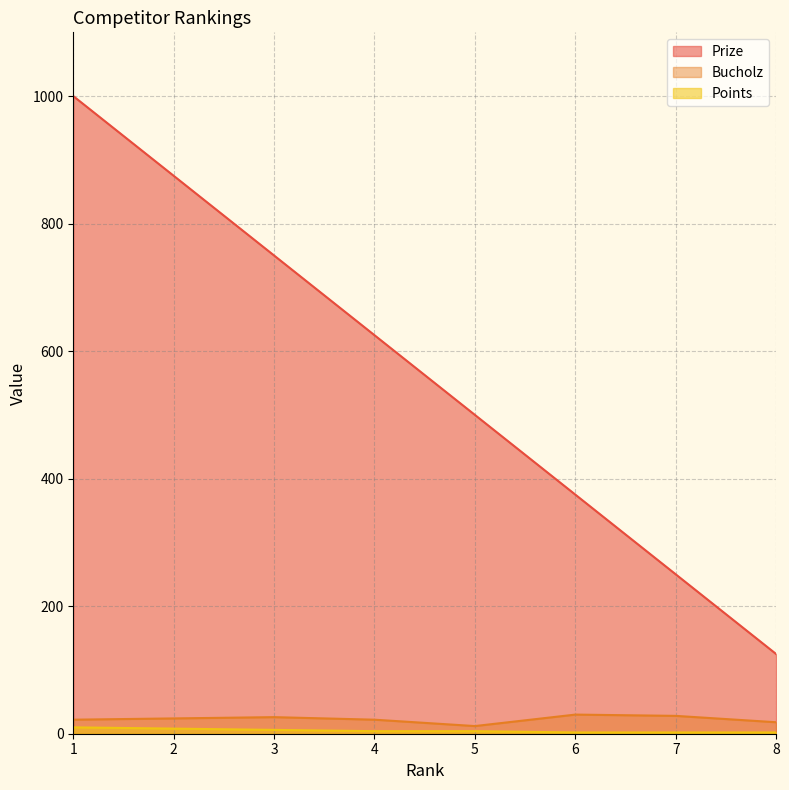

How many values in the Points series are below 4?

3